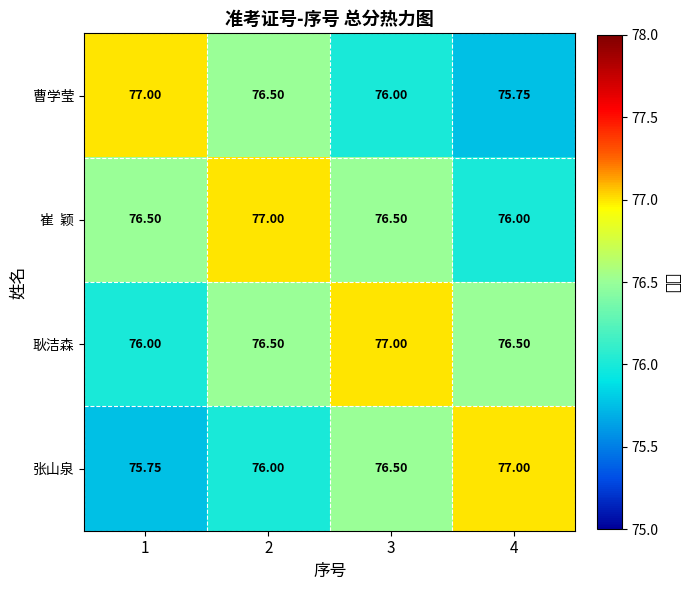

Which label corresponds to the largest value in the chart?

1